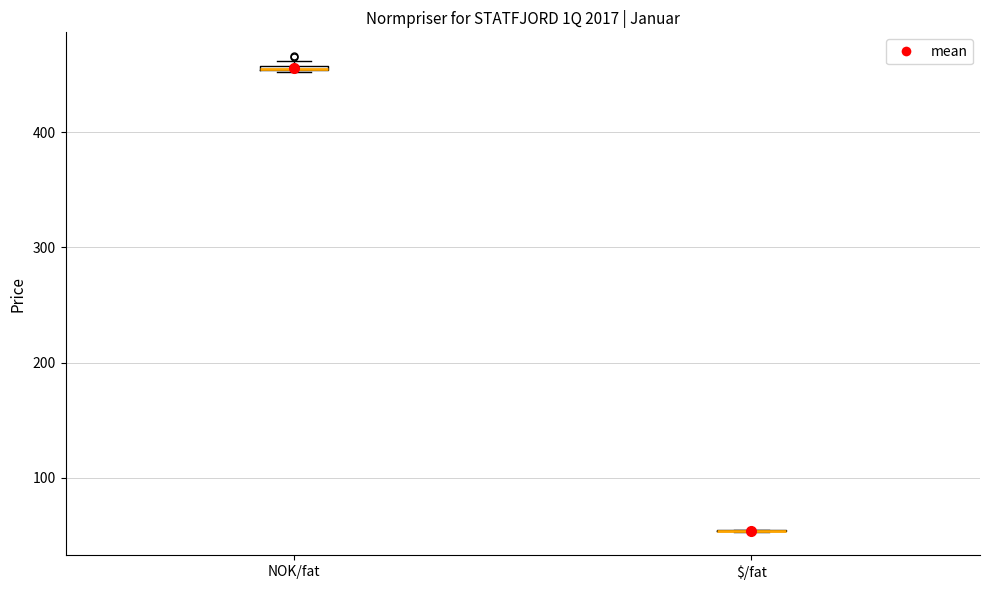

Where is the upper edge of the box for NOK/fat on the y-axis? The values are not printed on the chart, so give them approximately, as read against the axis.

460